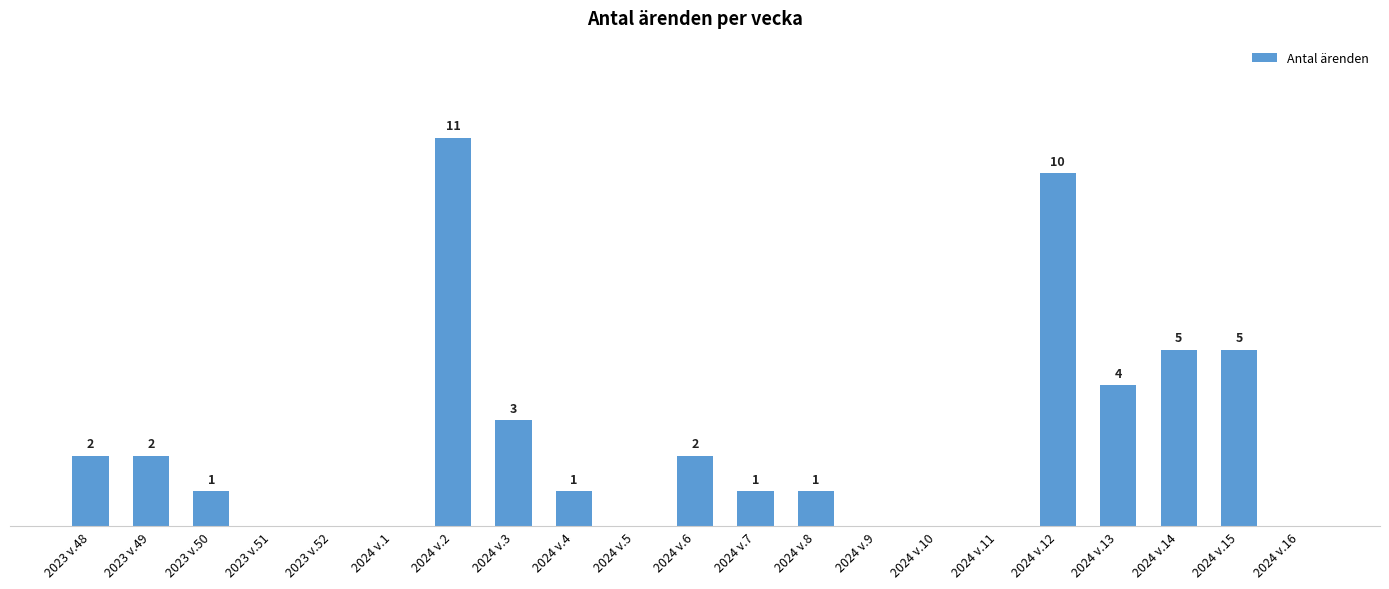

At which category does the chart reach its peak across all series?

2024 v.2